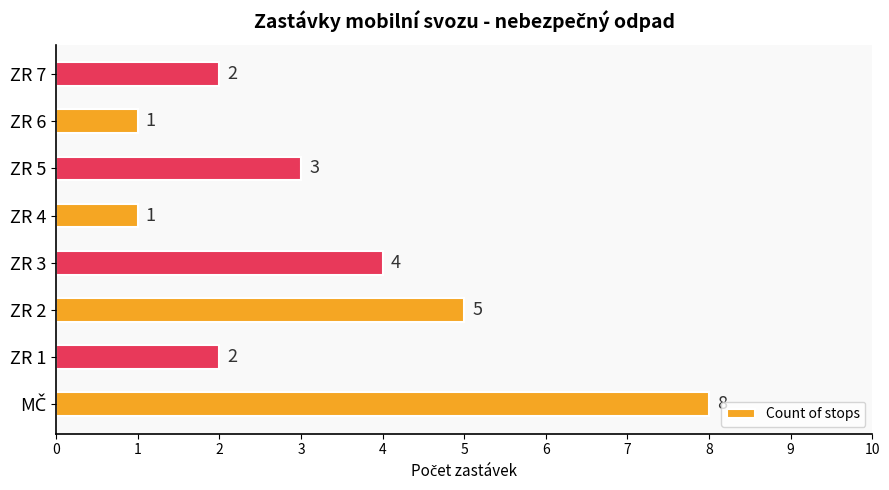

What is the ratio of the value at ZR 6 to the value at ZR 4?

1.0